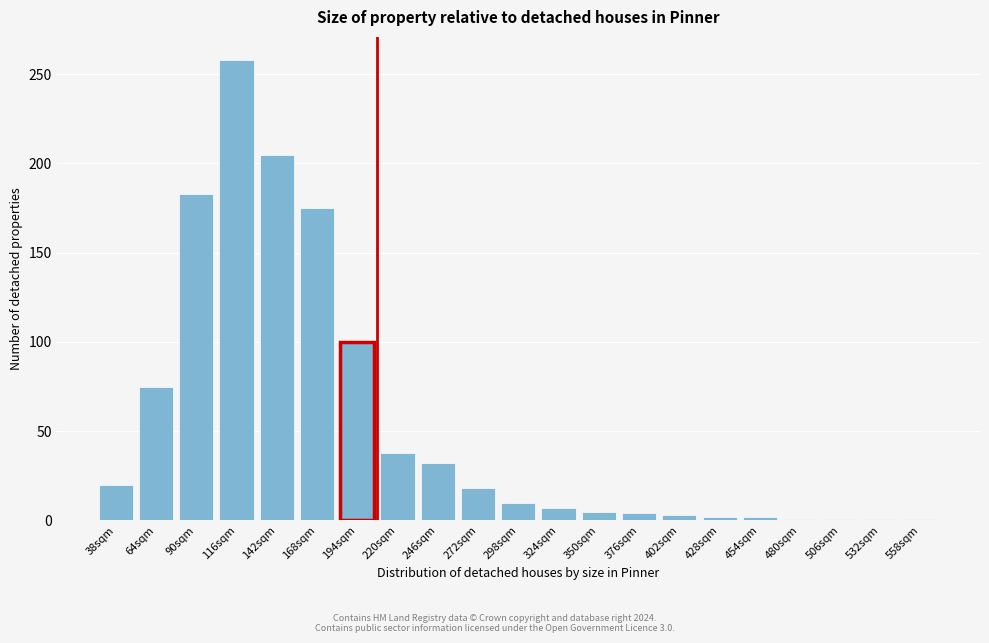

Which category has the highest value across all series?

116sqm